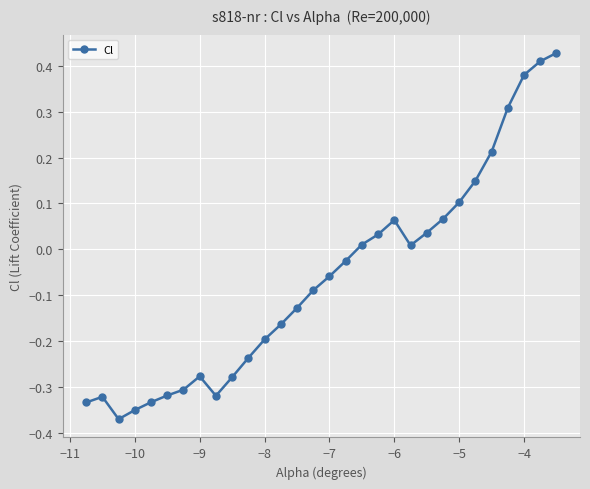

What is the difference between the maximum and minimum values?

0.8